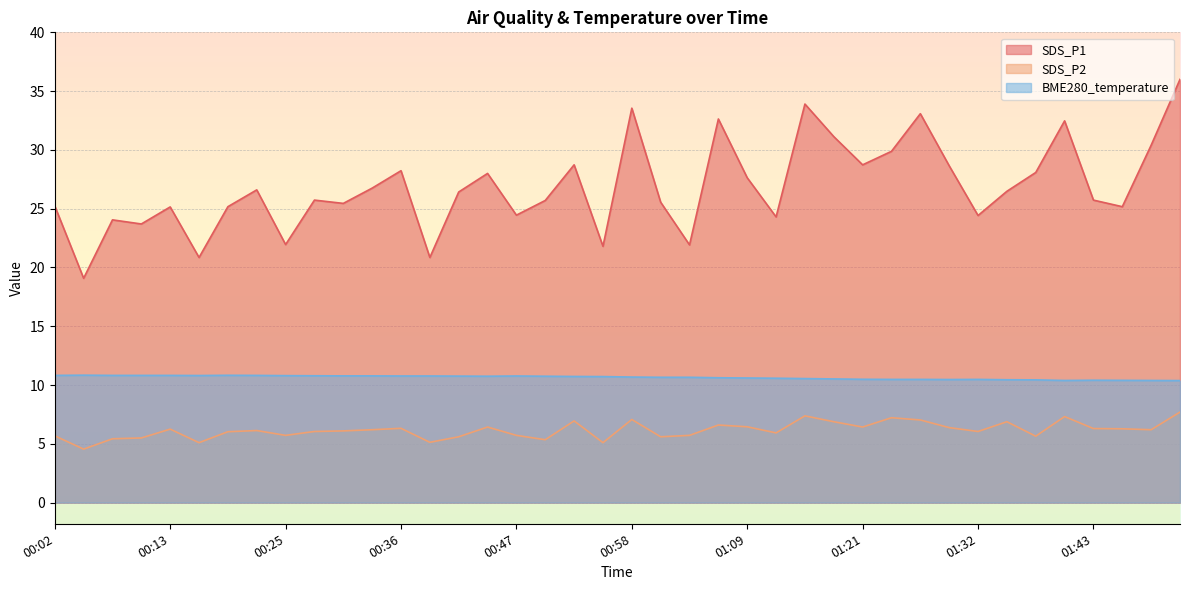

How many lines are shown in the chart?

3